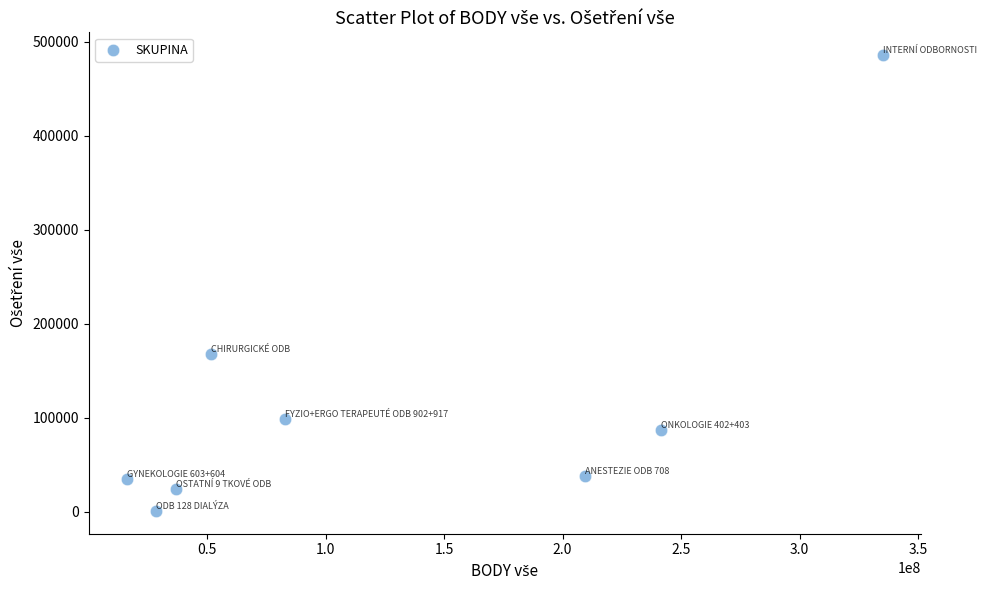

What is the average X value?

125308988